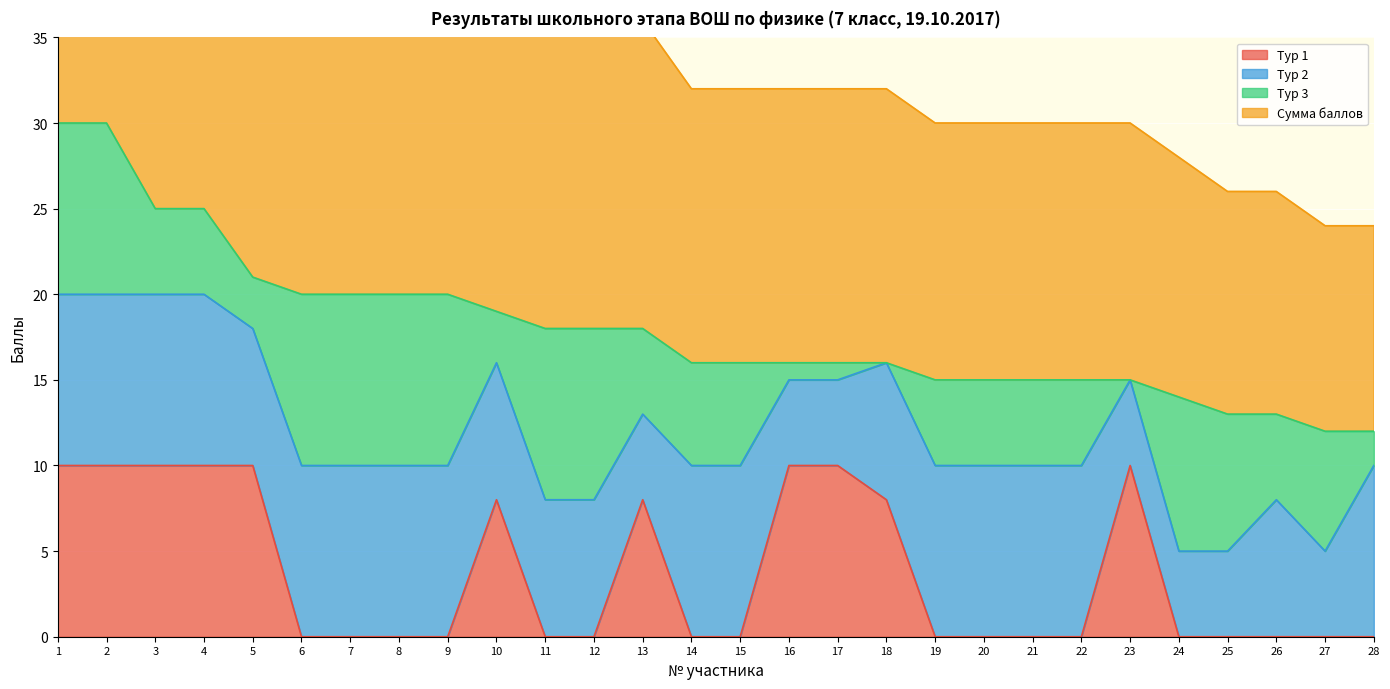

True or false: Тур 1 and Сумма баллов intersect in this chart.

False